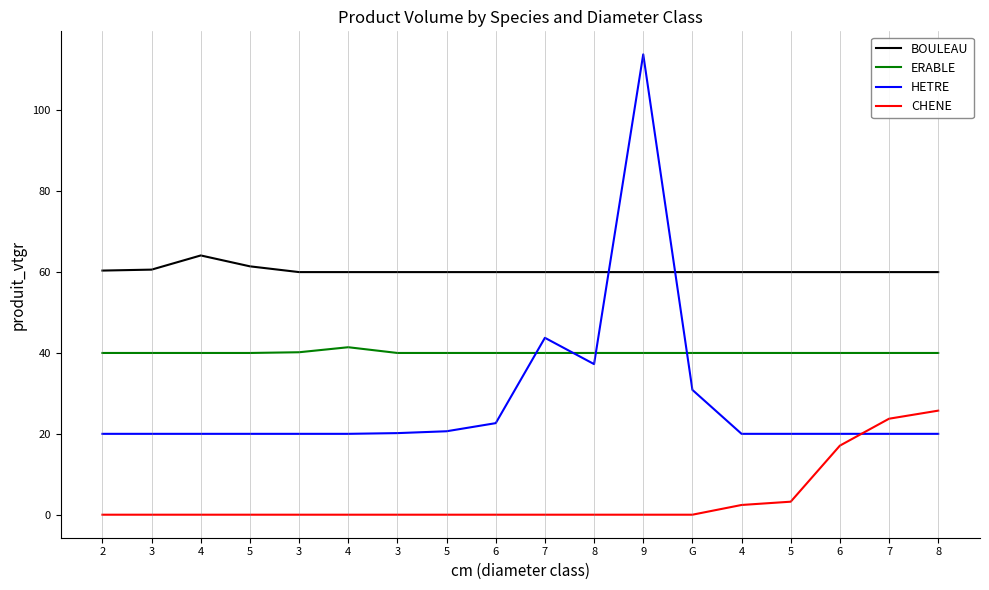

At which category is the sum across all series the highest?

9